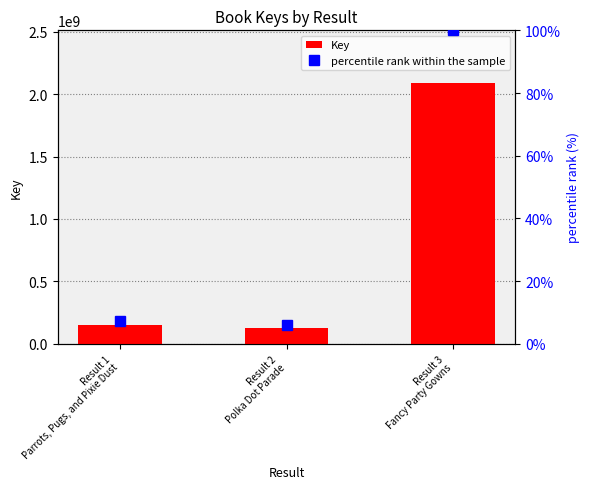

Are the bars grouped side by side (vs. stacked)?

Yes